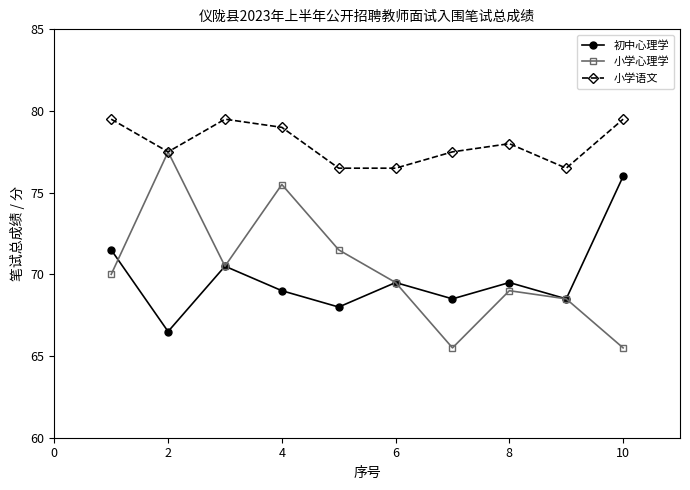

True or false: 初中心理学 has more than 0 interior local peaks.

True